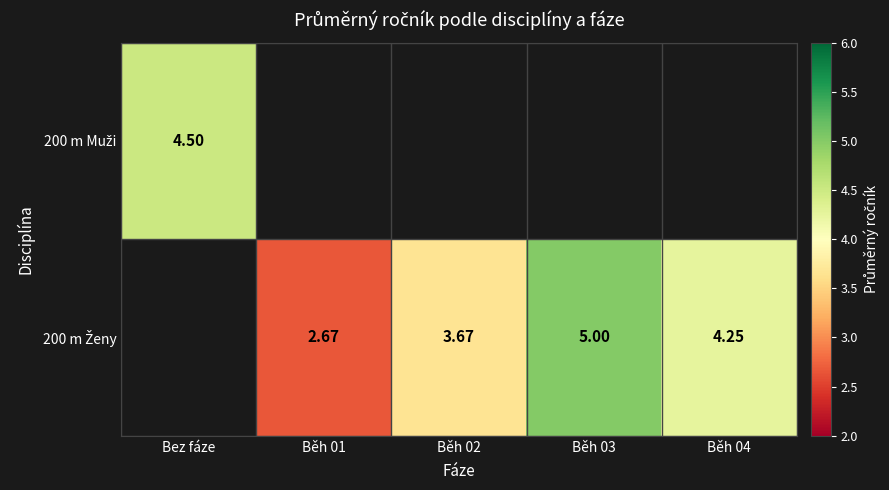

The 200 m Ženy series shows 3.7 at Běh 02. True or false?

True